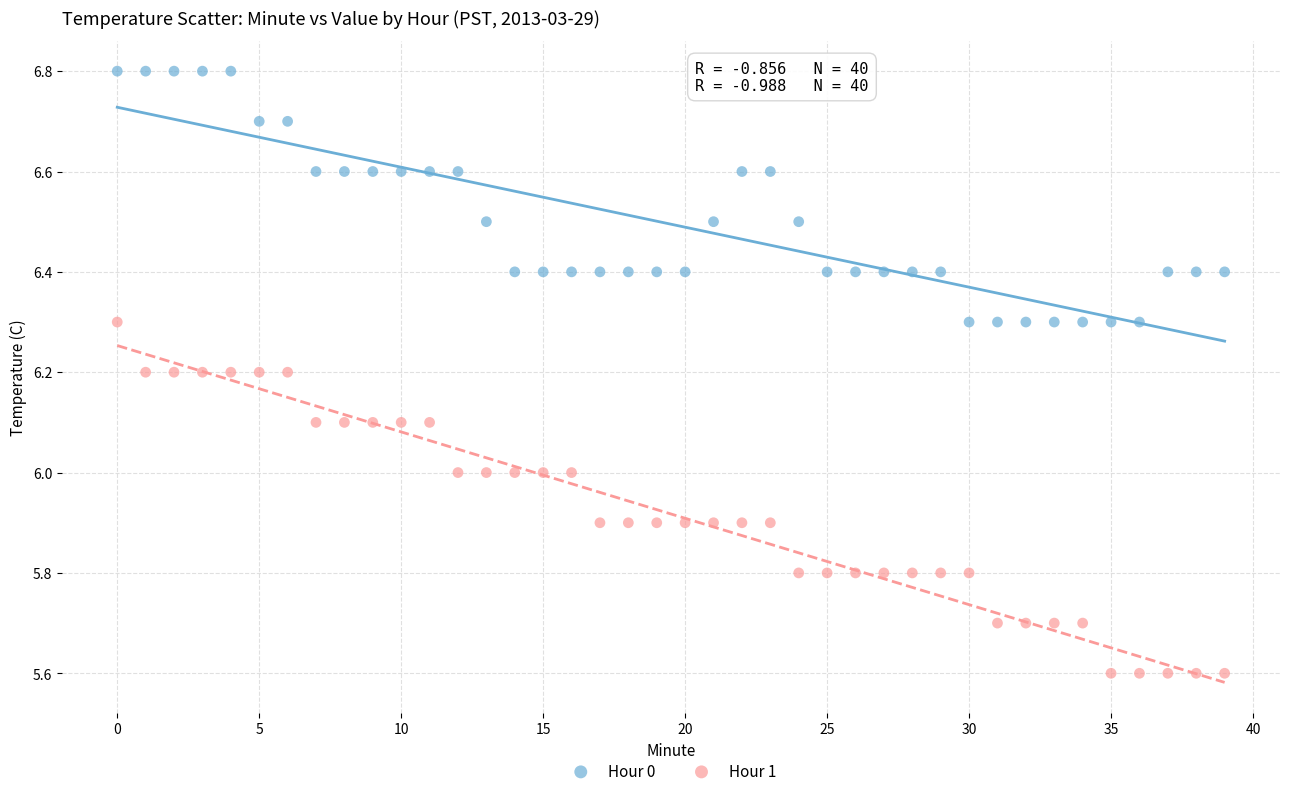

Across all data points, what is the range of Y values (max minus min)?

1.2